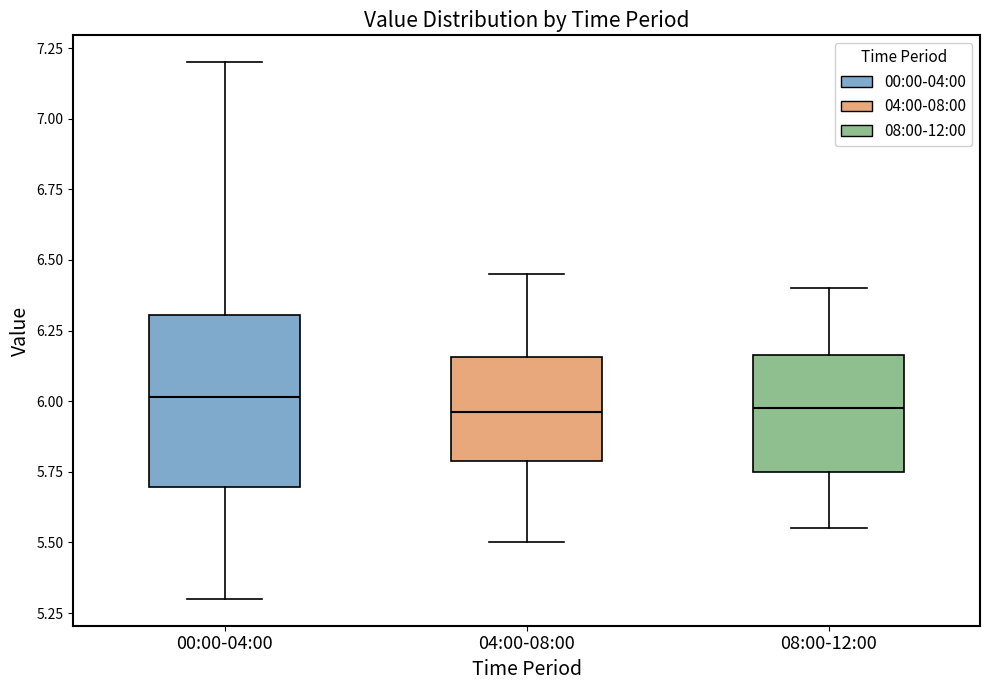

Where does the median line of the box for 04:00-08:00 sit on the y-axis? The values are not printed on the chart, so give them approximately, as read against the axis.

5.95